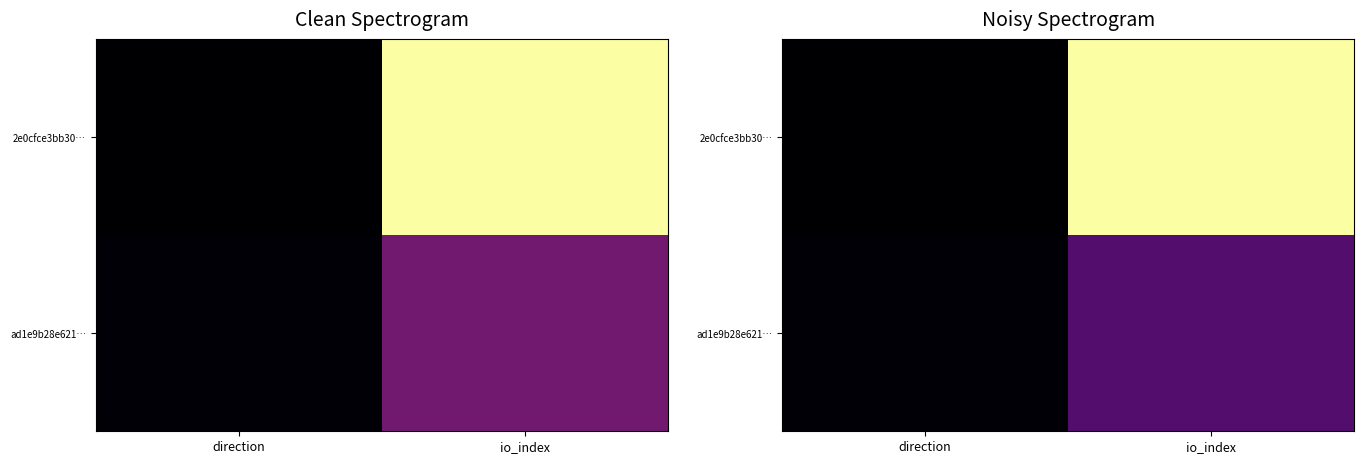

What is the average value of the 2e0cfce3bb30… series?

0.5